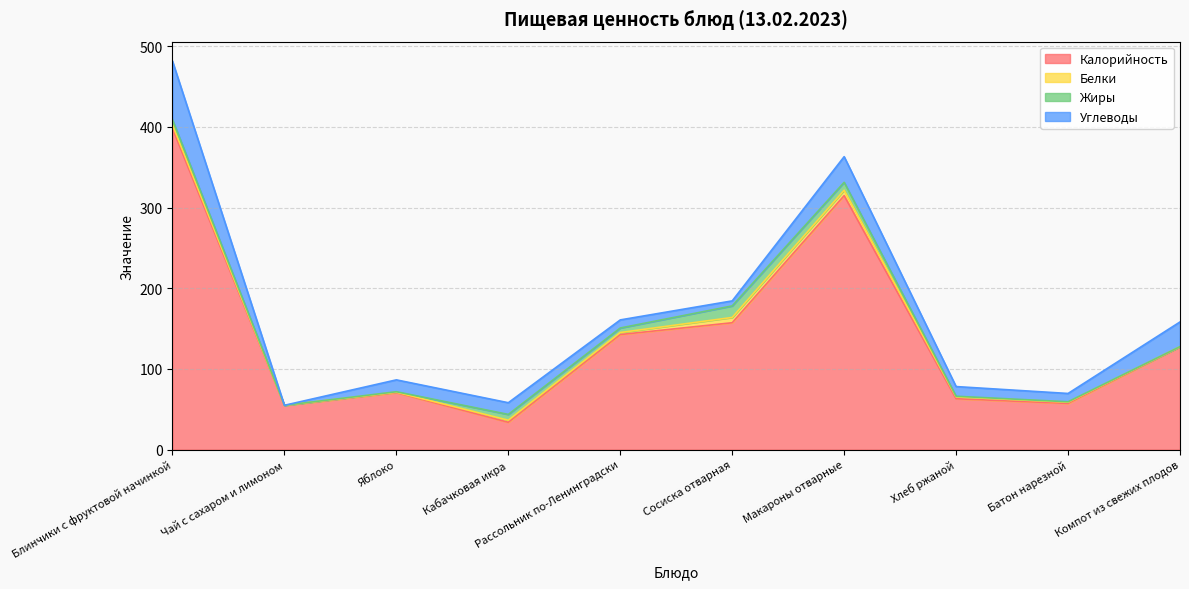

What is the sum of the Калорийность values at Яблоко and Компот из свежих плодов?

197.6